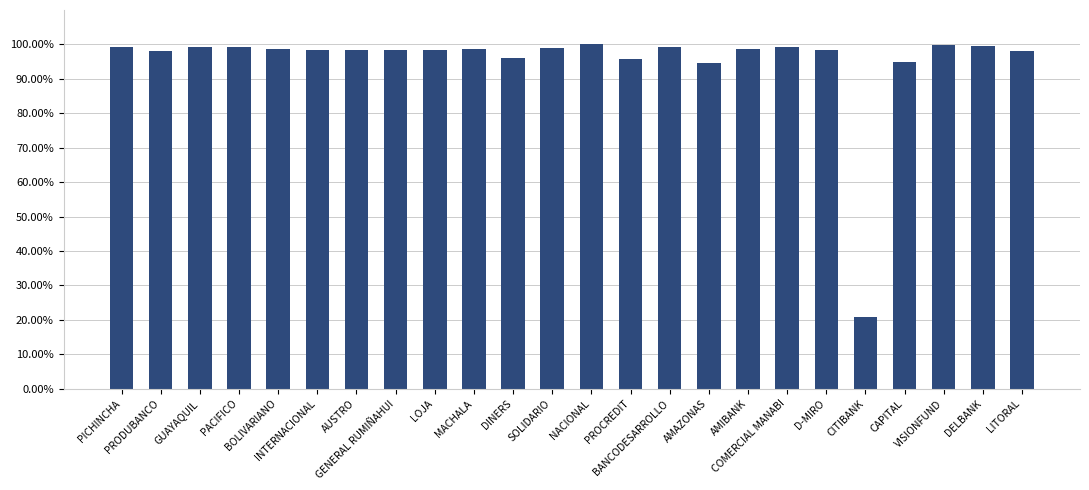

What is the difference between the maximum and minimum values?

0.8